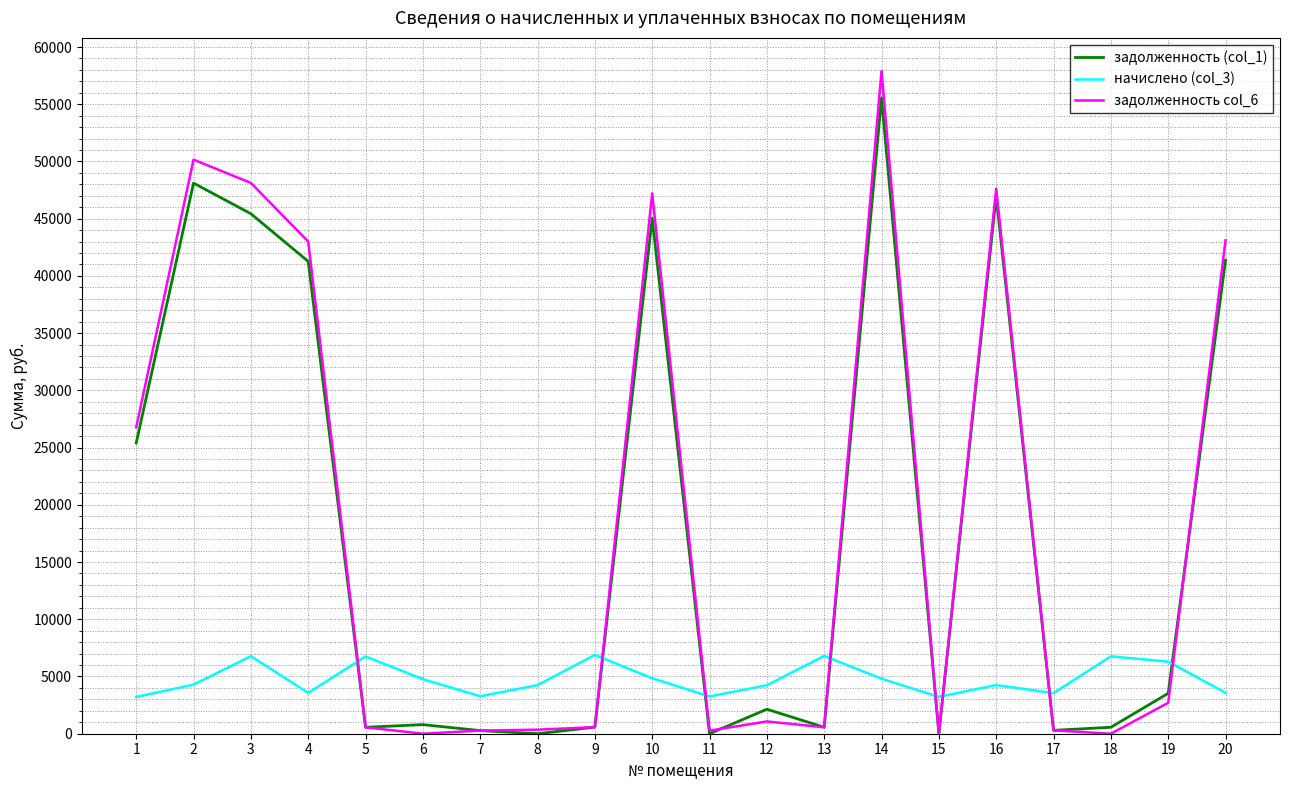

At which category does the chart reach its peak across all series?

14